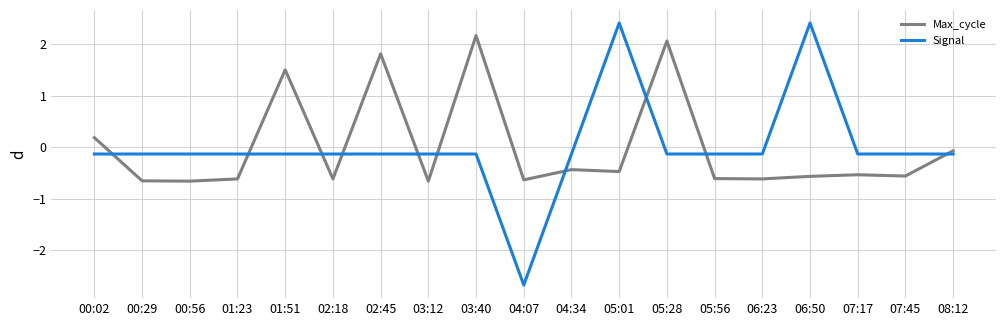

Does the chart display data point markers on the line(s)?

No